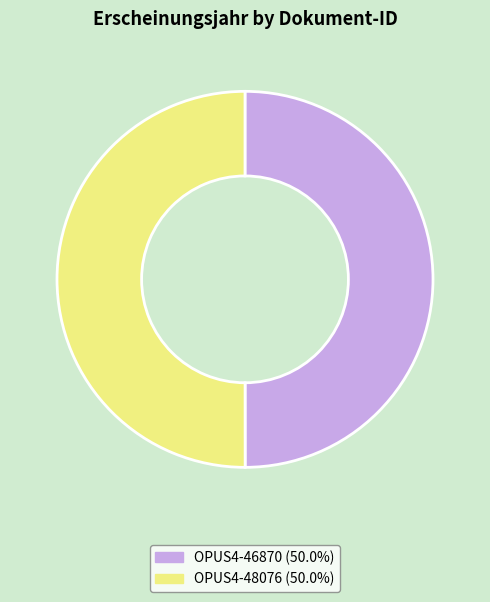

How many slices are in this pie chart?

2